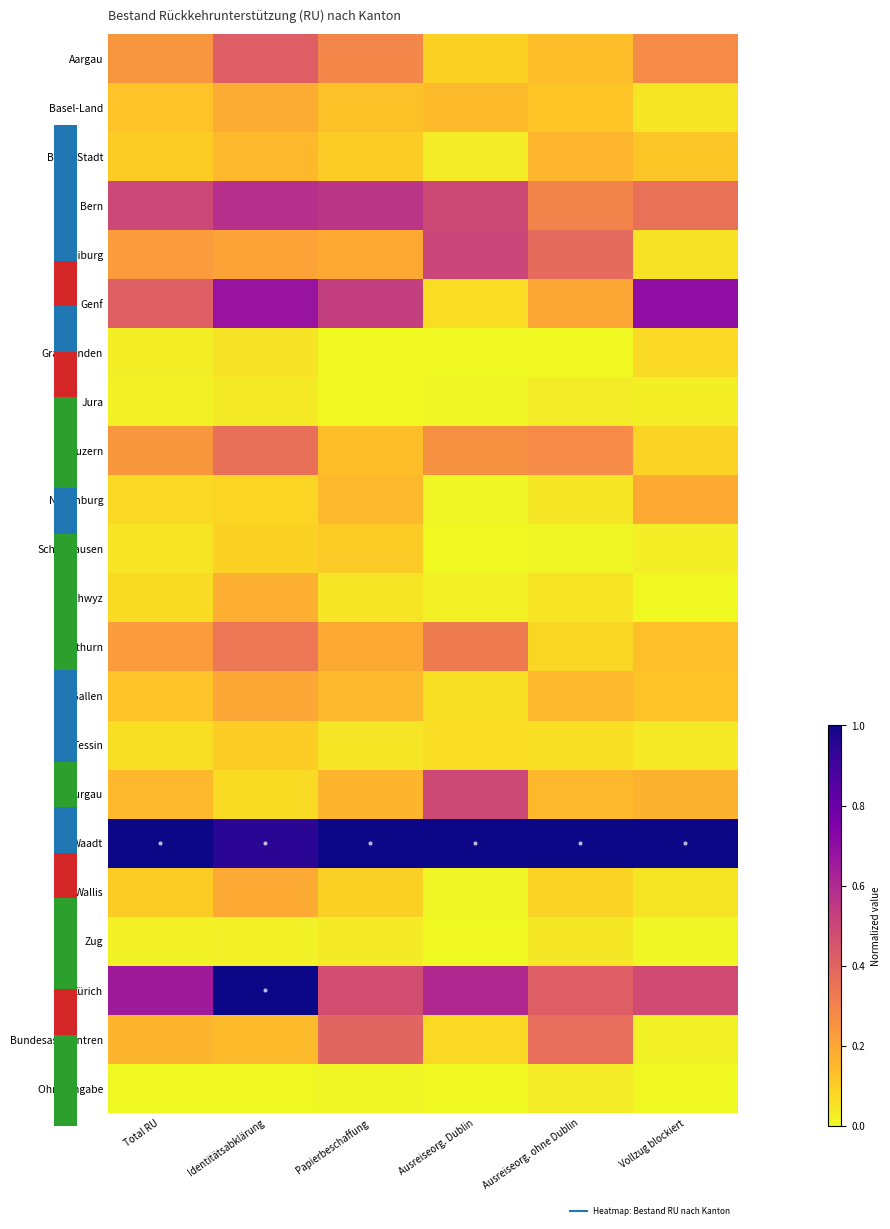

What is the total value across all series at Ausreiseorg. ohne Dublin?

4.1